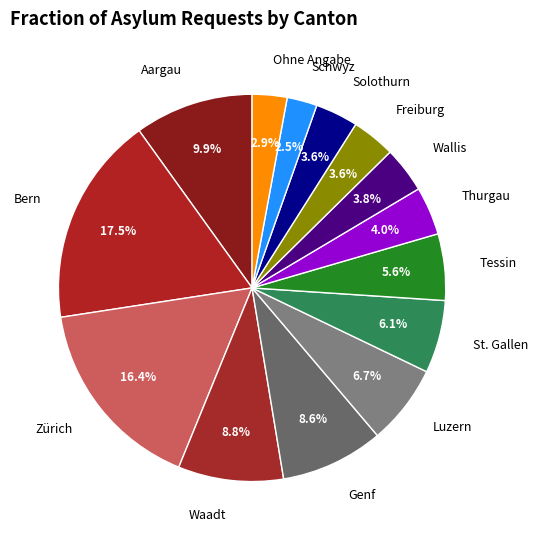

What percentage is the Genf slice, to the nearest percent?

9%